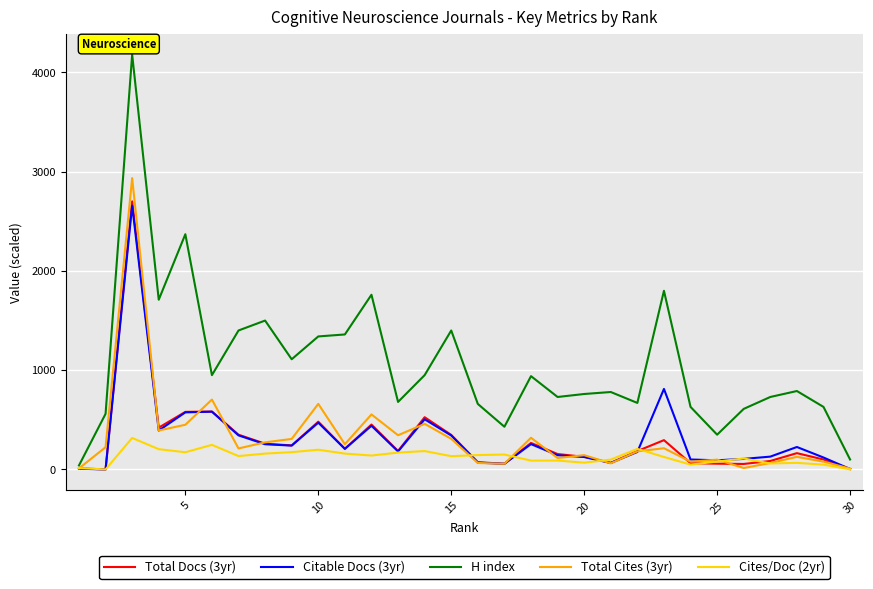

Which series has the widest spread of values?

H index